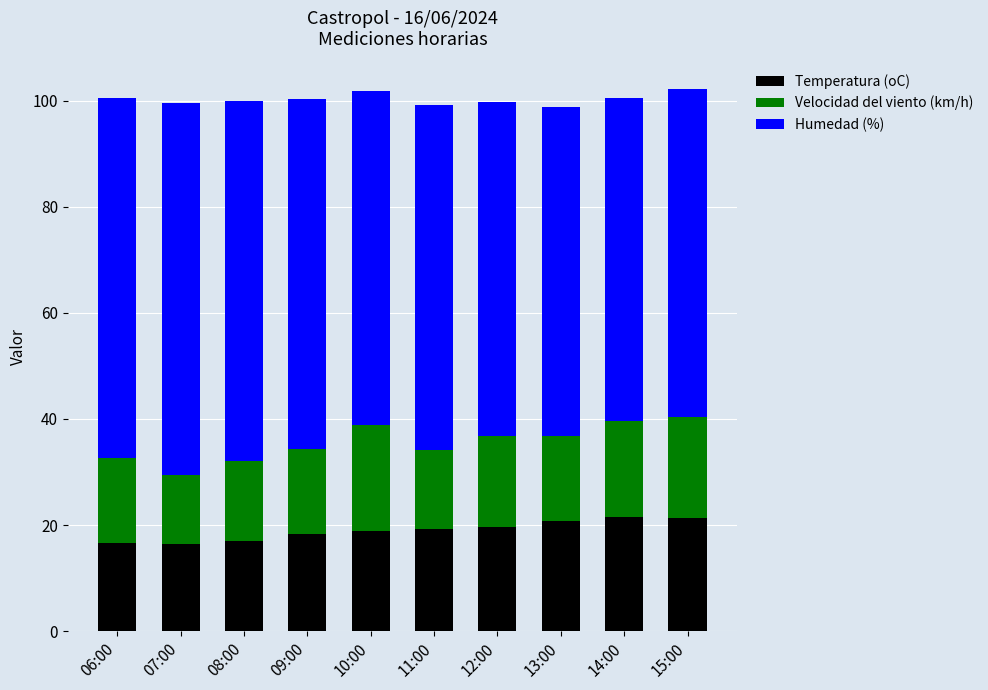

What is the sum of the Temperatura (oC) values at 15:00 and 10:00?

40.2